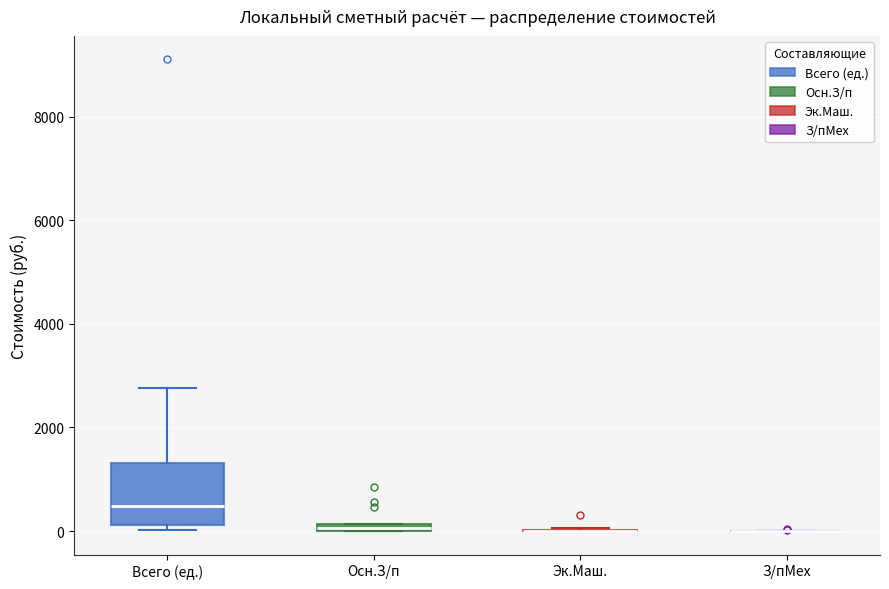

Where is the lower edge of the box for Осн.З/п on the y-axis? The values are not printed on the chart, so give them approximately, as read against the axis.

0